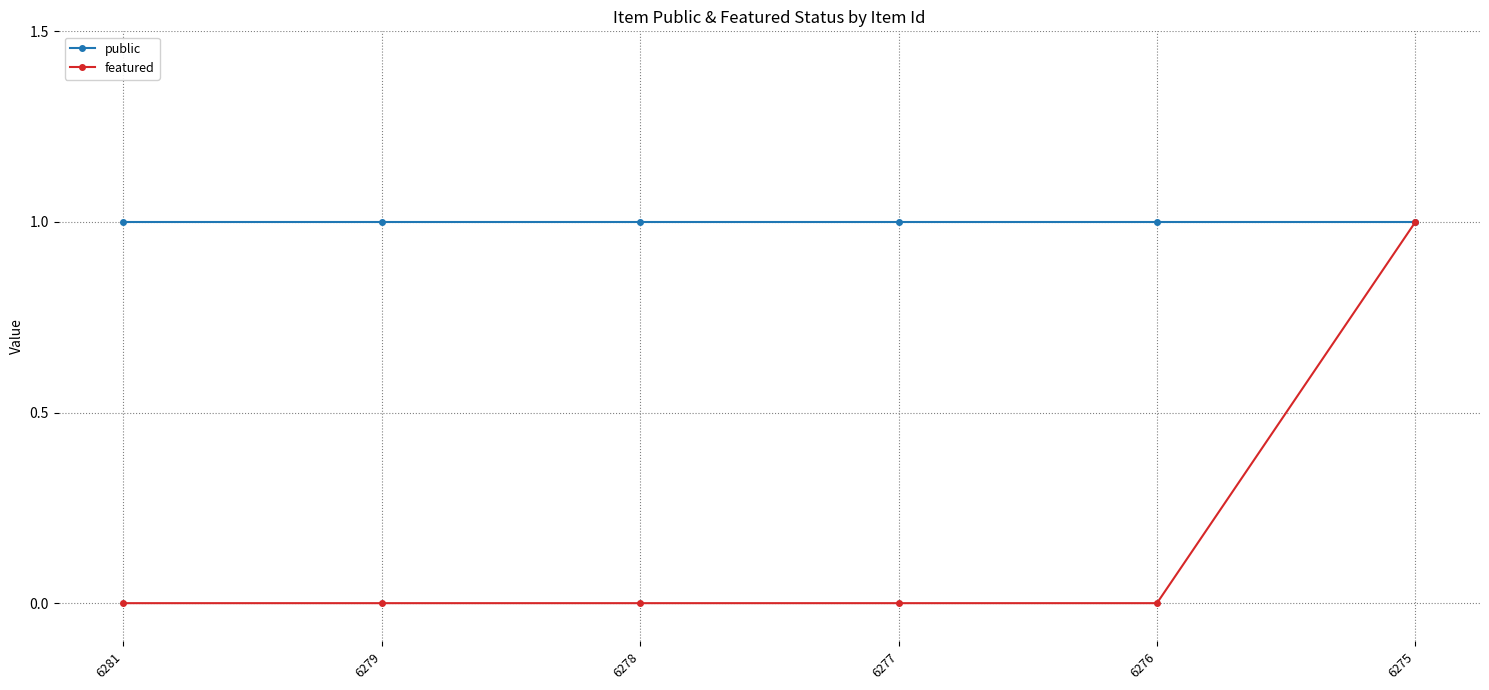

True or false: public has a value of 1 at 6279.

True